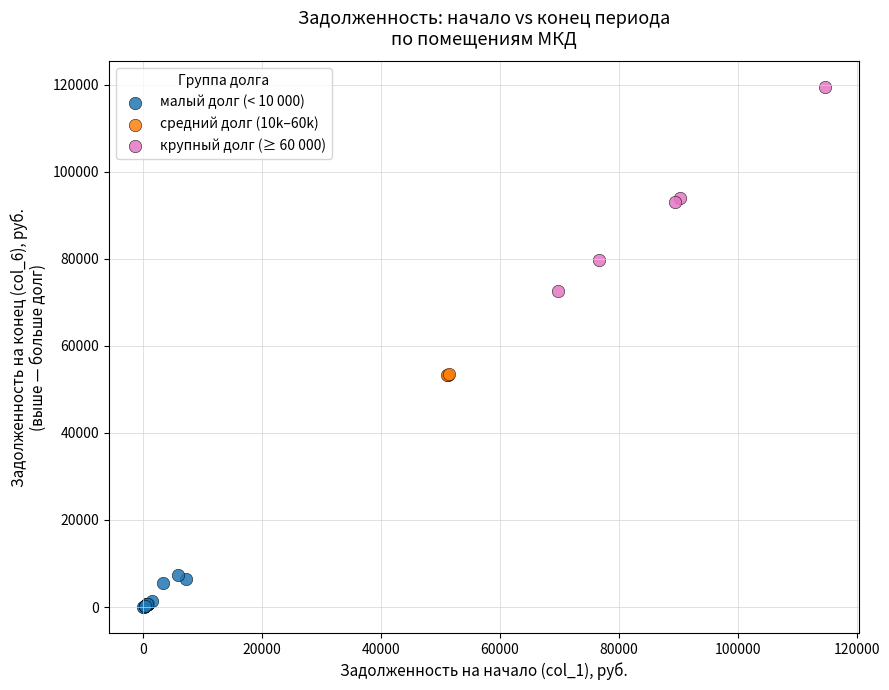

Which series contains the highest Y value?

крупный долг (≥ 60 000)